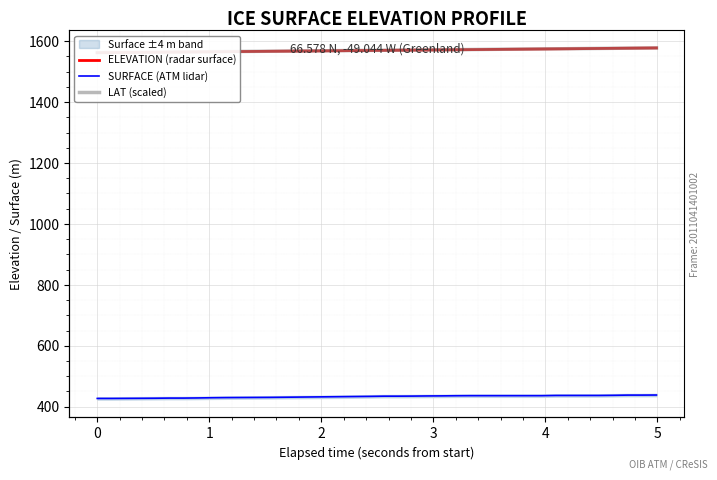

What is the lowest value of the ELEVATION (radar surface) series?

1562.4